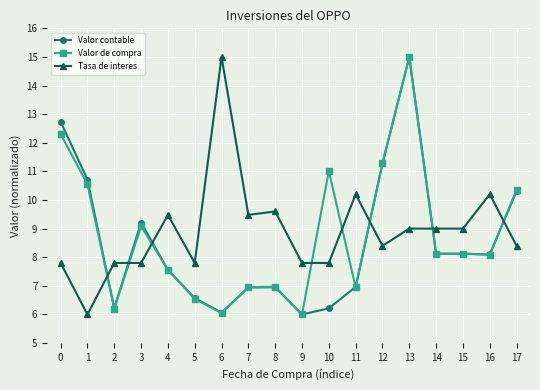

True or false: Valor de compra has more than 2 interior local peaks.

True